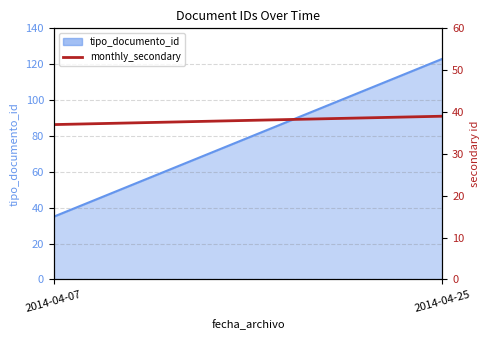

How many lines are shown in the chart?

1